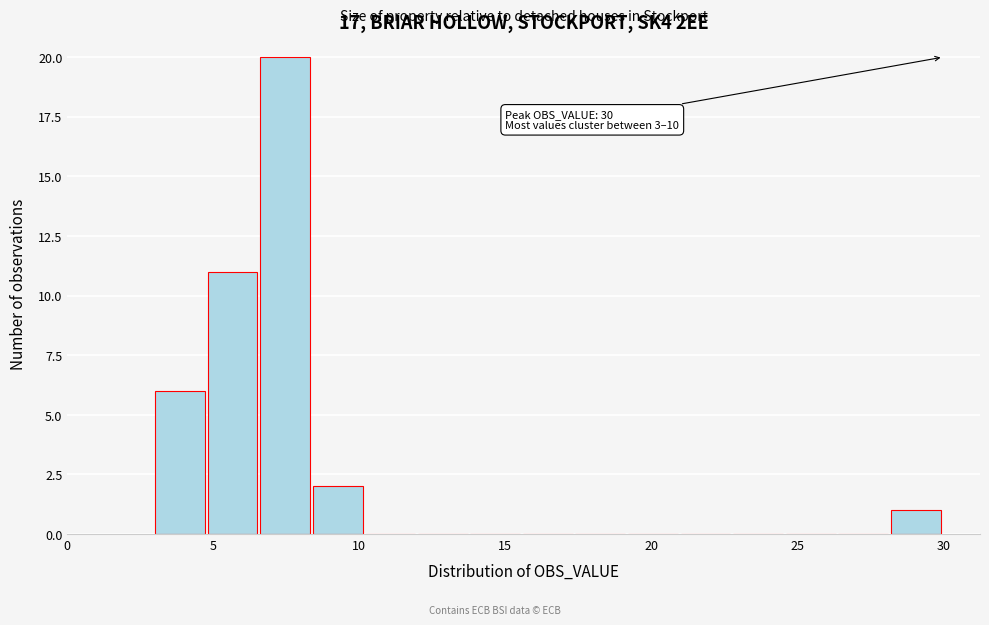

Around what value on the x-axis is the tallest bar? Give the approximate position of its centre, as read against the axis.

7.5